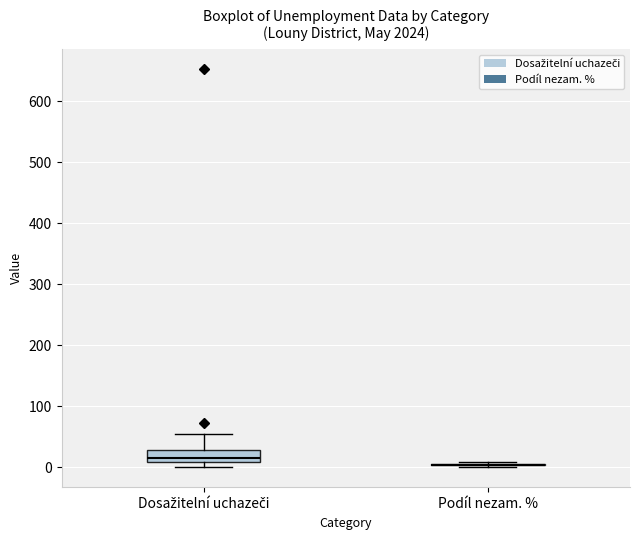

Where does the median line of the box for Dosažitelní uchazeči sit on the y-axis? The values are not printed on the chart, so give them approximately, as read against the axis.

20